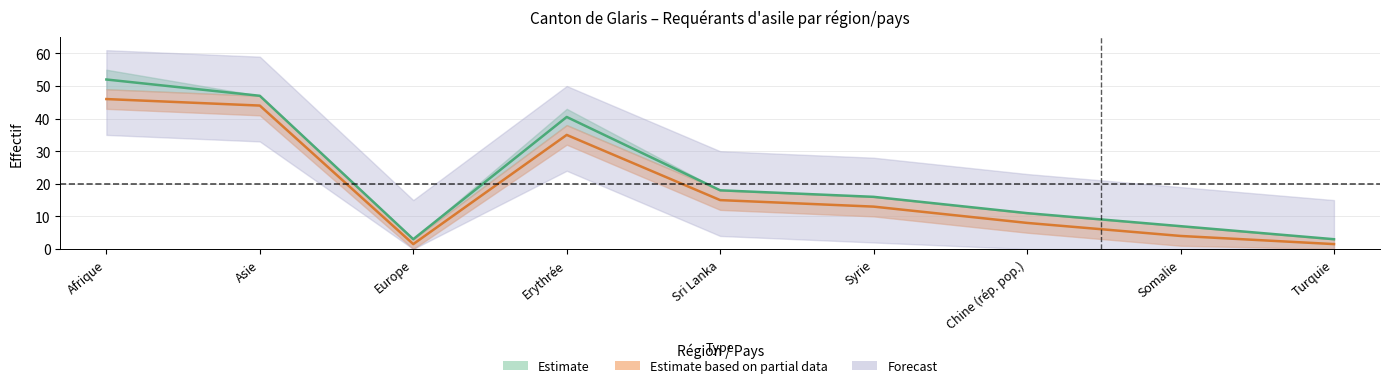

What is the sum of all Total requérants values?

197.5